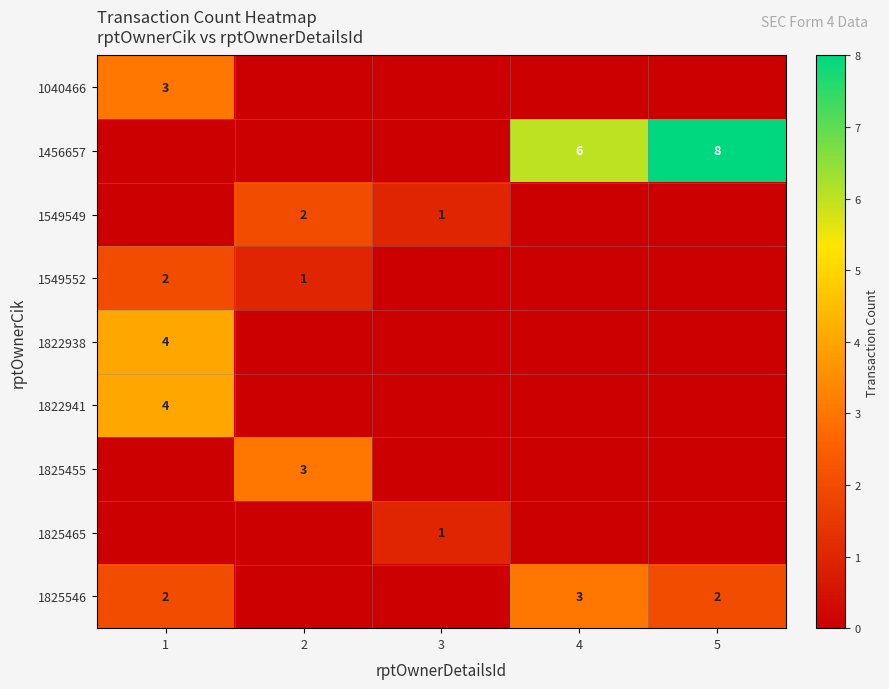

The value of 1822938 at 1 is 4. True or false?

True